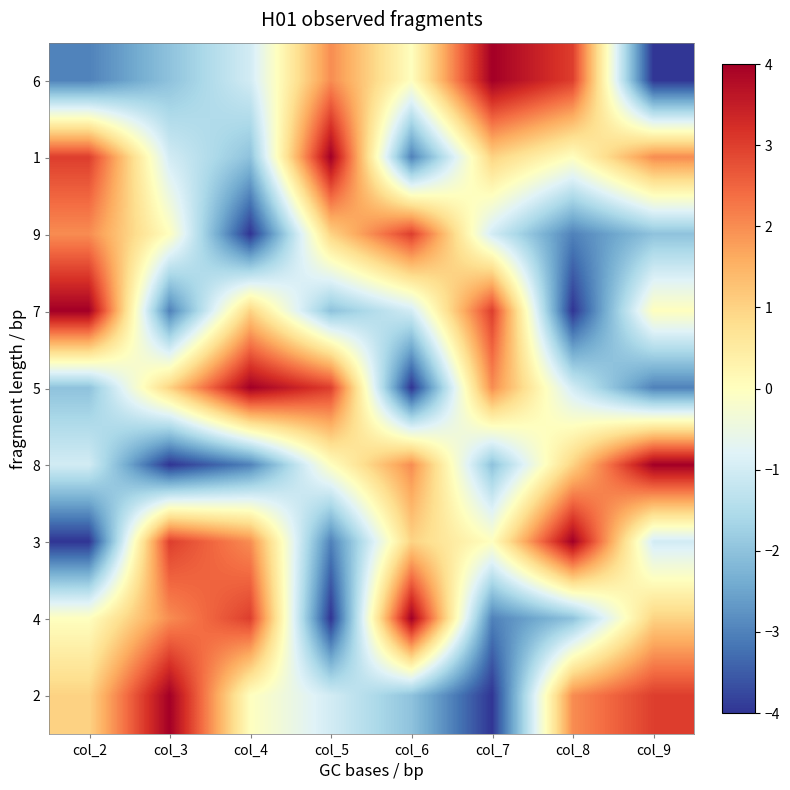

Reading left to right, transcribe all the data shown in this chart.

6: col_2=-3	col_3=-2	col_4=-1	col_5=2	col_6=0	col_7=4	col_8=3	col_9=-4
1: col_2=3	col_3=-1	col_4=-2	col_5=4	col_6=-3	col_7=1	col_8=0	col_9=2
9: col_2=2	col_3=0	col_4=-4	col_5=1	col_6=3	col_7=-1	col_8=-3	col_9=-2
7: col_2=4	col_3=-3	col_4=1	col_5=-2	col_6=-1	col_7=3	col_8=-4	col_9=0
5: col_2=-2	col_3=1	col_4=4	col_5=3	col_6=-4	col_7=2	col_8=-1	col_9=-3
8: col_2=-1	col_3=-4	col_4=-3	col_5=0	col_6=2	col_7=-2	col_8=1	col_9=4
3: col_2=-4	col_3=3	col_4=2	col_5=-3	col_6=1	col_7=0	col_8=4	col_9=-1
4: col_2=0	col_3=2	col_4=3	col_5=-4	col_6=4	col_7=-3	col_8=-2	col_9=1
2: col_2=1	col_3=4	col_4=0	col_5=-1	col_6=-2	col_7=-4	col_8=2	col_9=3